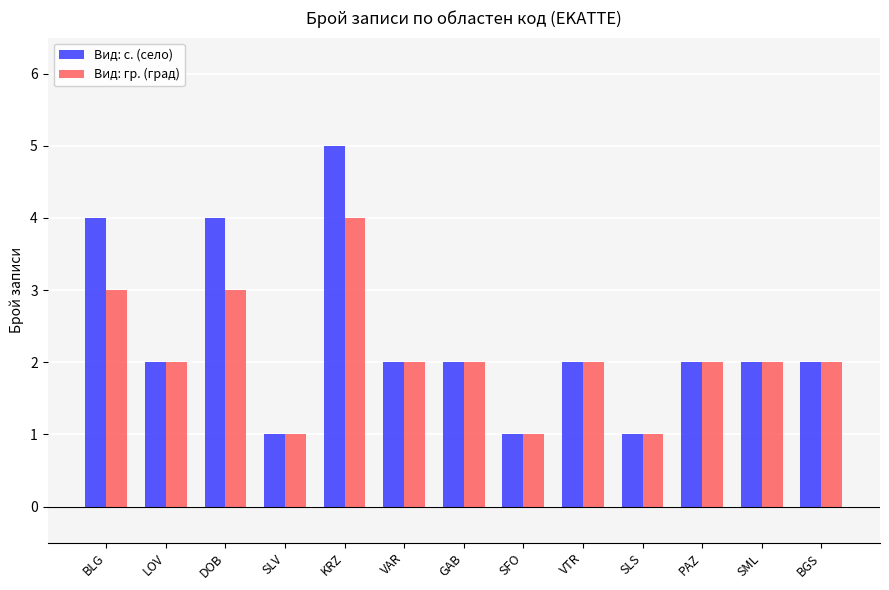

Reading left to right, extract all data points from this chart.

Вид: с. (село): BLG=4	LOV=2	DOB=4	SLV=1	KRZ=5	VAR=2	GAB=2	SFO=1	VTR=2	SLS=1	PAZ=2	SML=2	BGS=2
Вид: гр. (град): BLG=3	LOV=2	DOB=3	SLV=1	KRZ=4	VAR=2	GAB=2	SFO=1	VTR=2	SLS=1	PAZ=2	SML=2	BGS=2